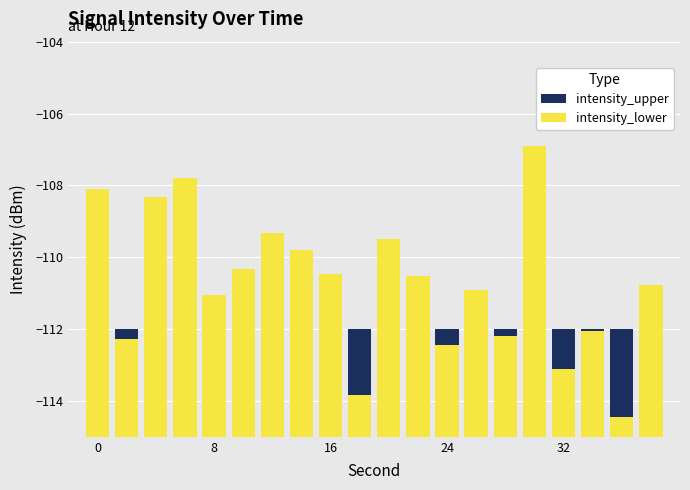

Which series has the widest spread of values?

intensity_lower